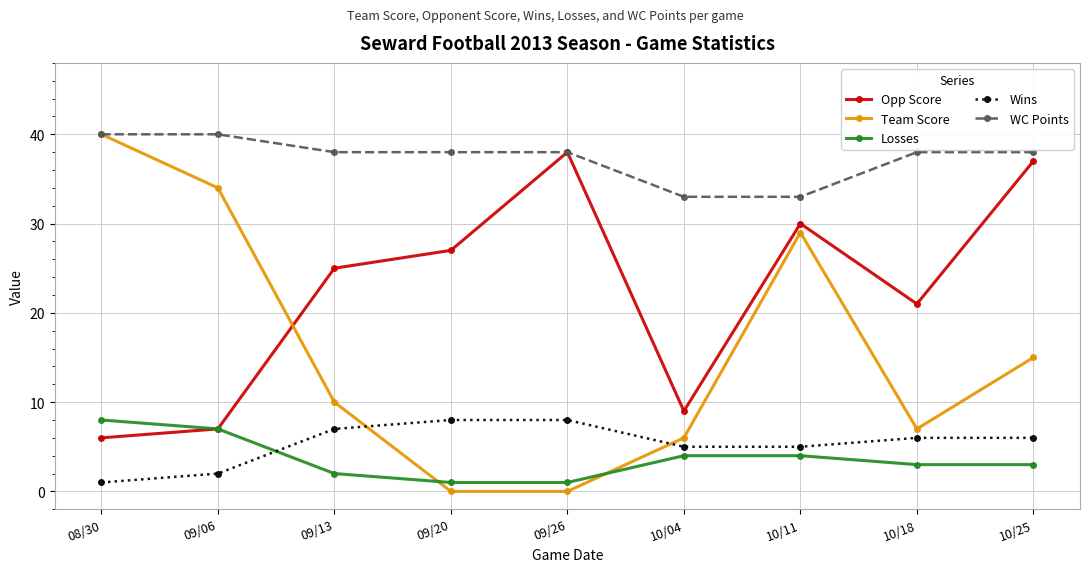

What is the label of the 4th point from the right?

10/04